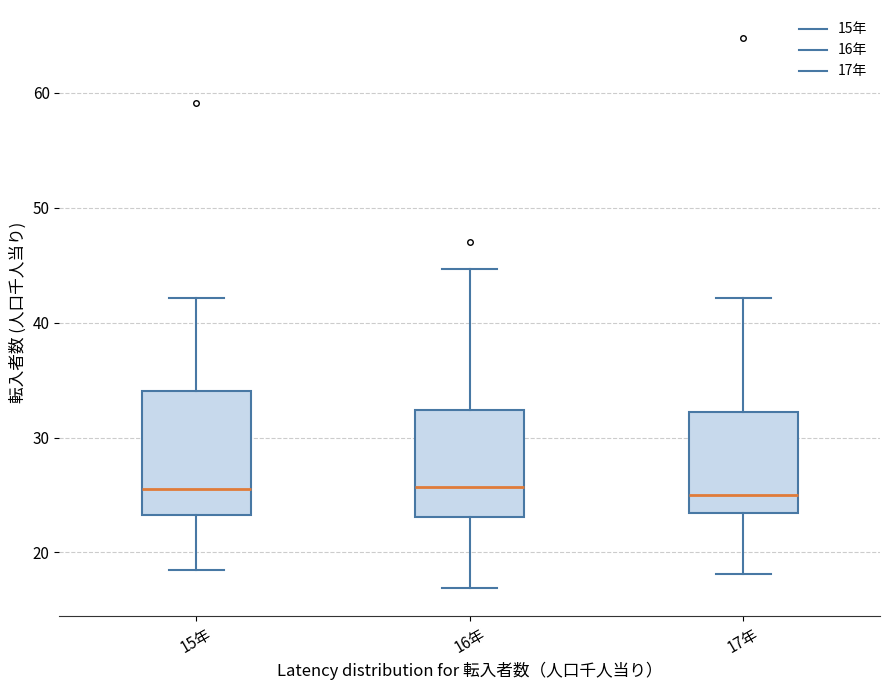

Where does the upper whisker of the box for 16年 end on the y-axis? The values are not printed on the chart, so give them approximately, as read against the axis.

45